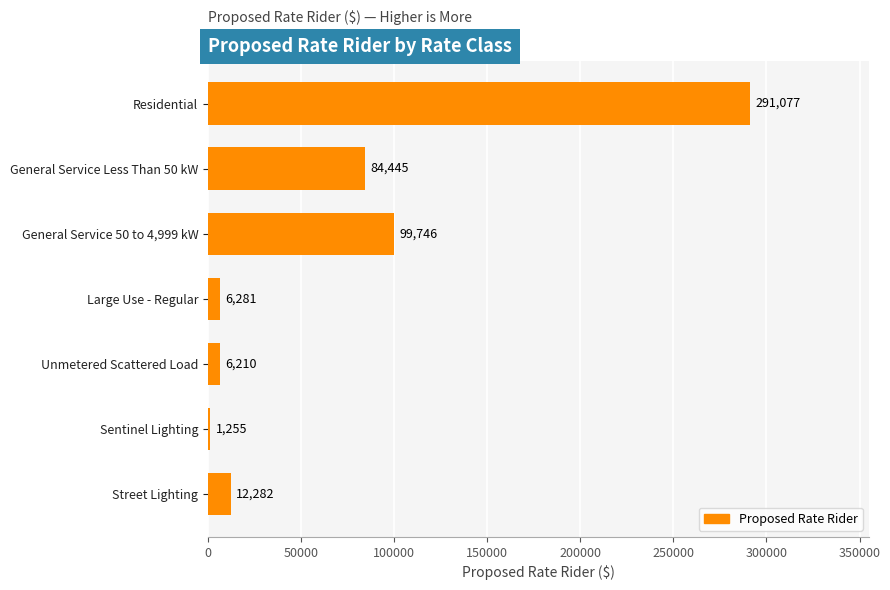

How many distinct data groups are displayed?

1